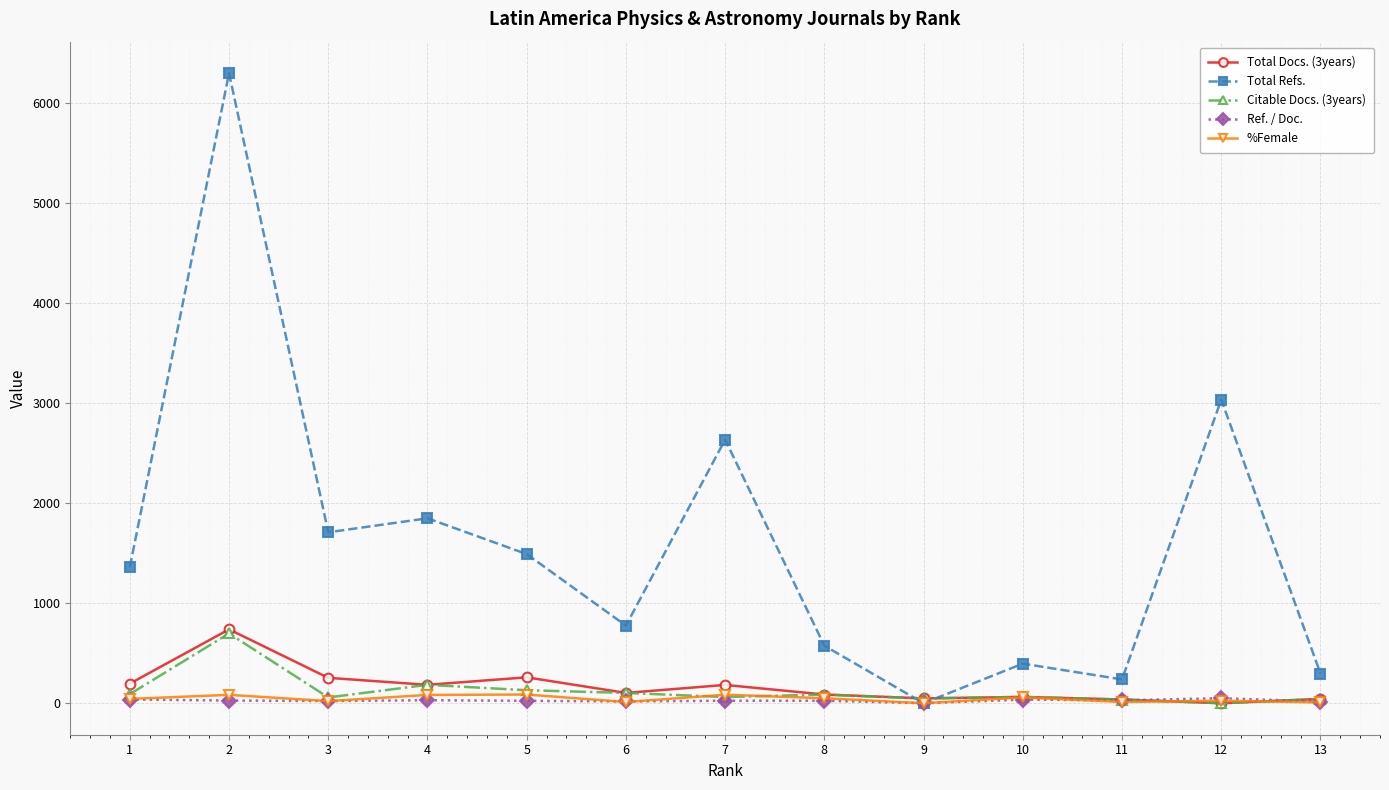

Where is the first local minimum for Citable Docs. (3years)?

3